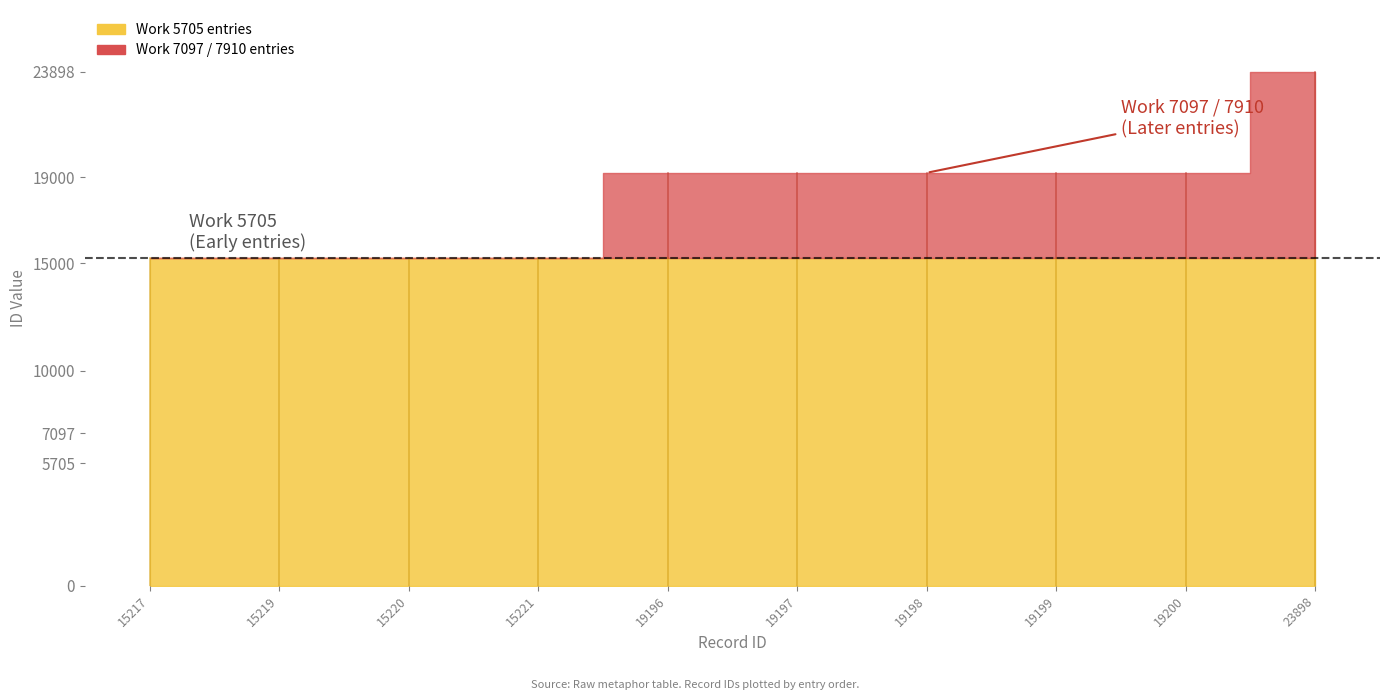

At which label is Work ID closest to 6807?

19196